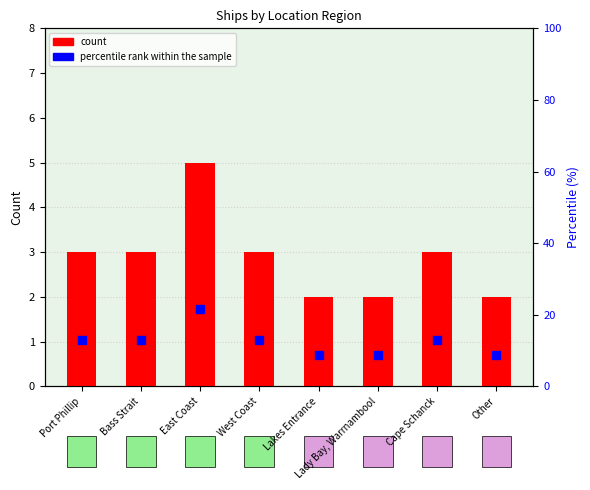

Which series has the widest spread of Y values?

percentile rank within the sample